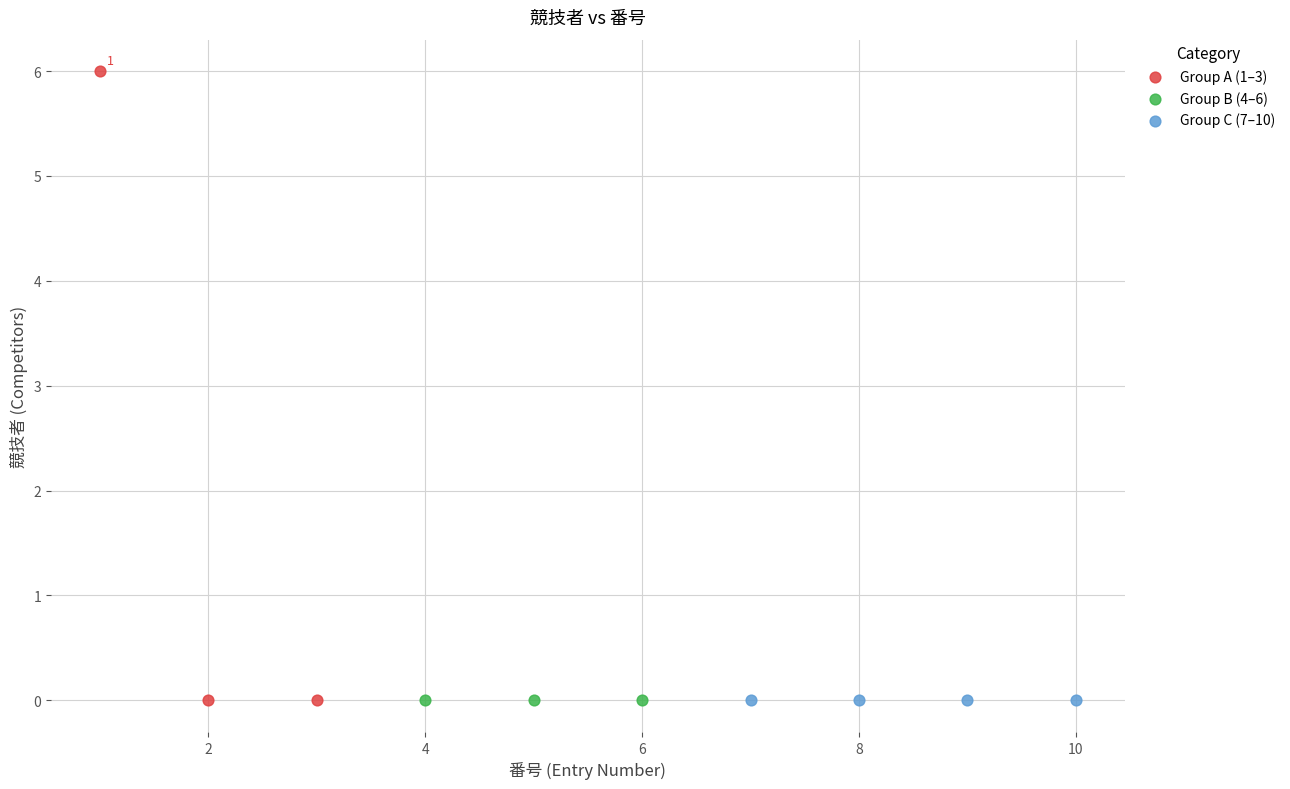

Which series reaches the maximum Y coordinate?

Group A (1–3)